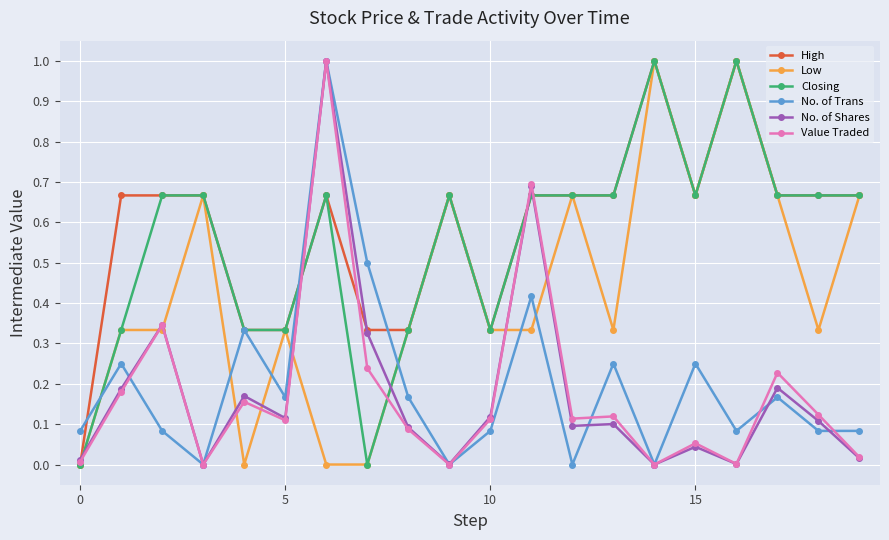

How many values in High are above zero?

19